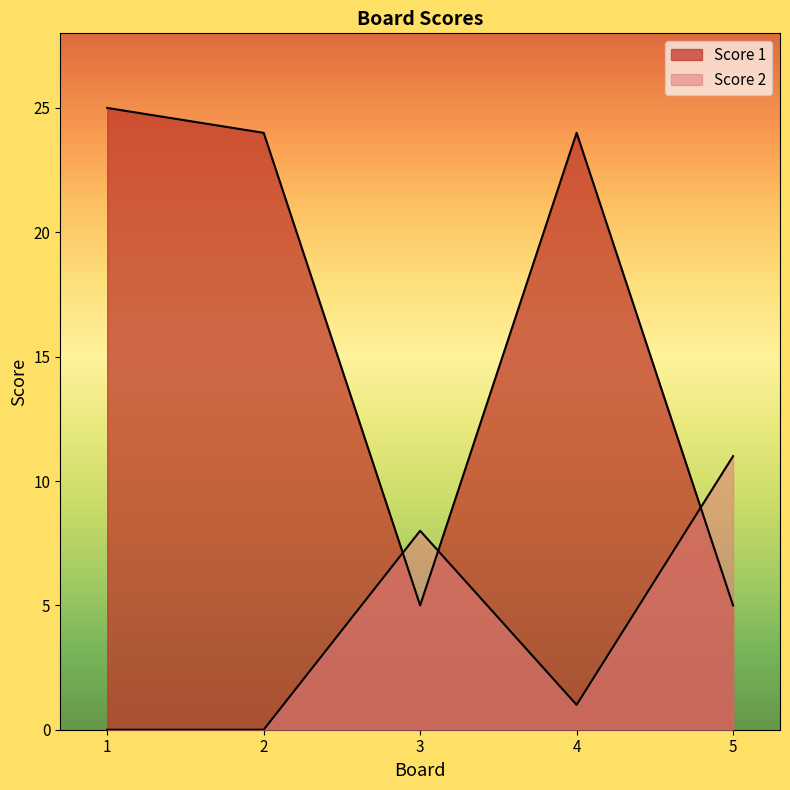

List the series in order of their peak value, lowest first.

Score 2, Score 1